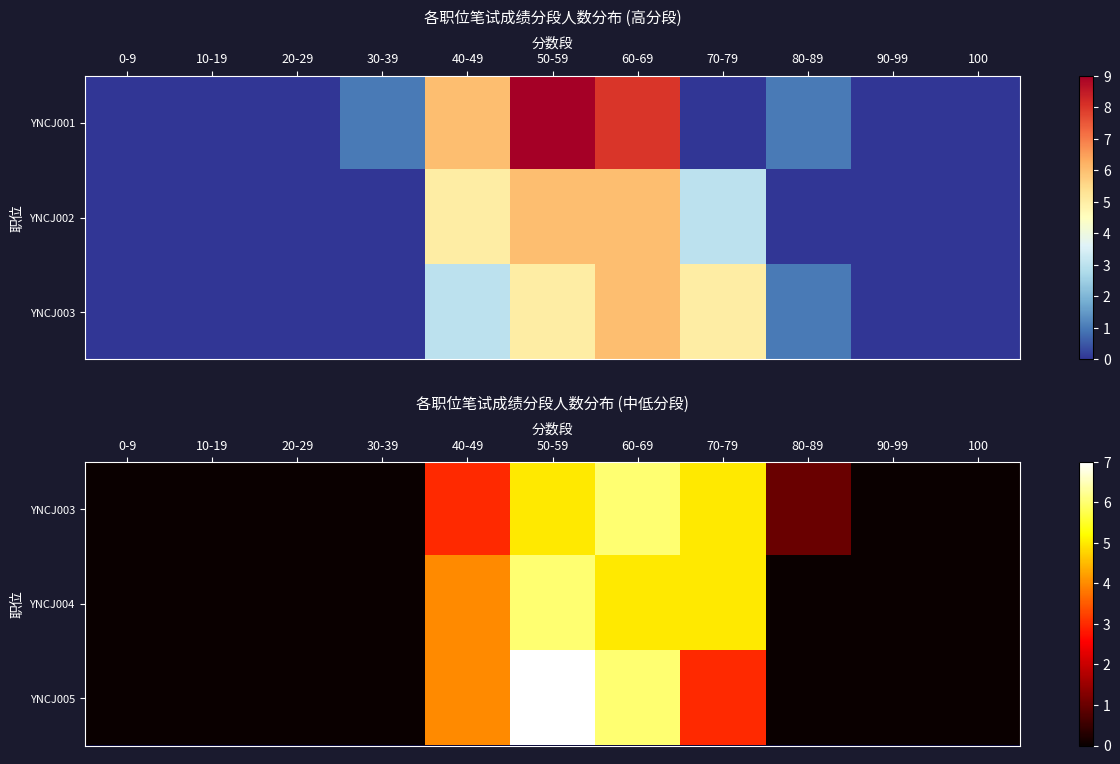

Which has a higher value, 0-9 or 90-99?

0-9